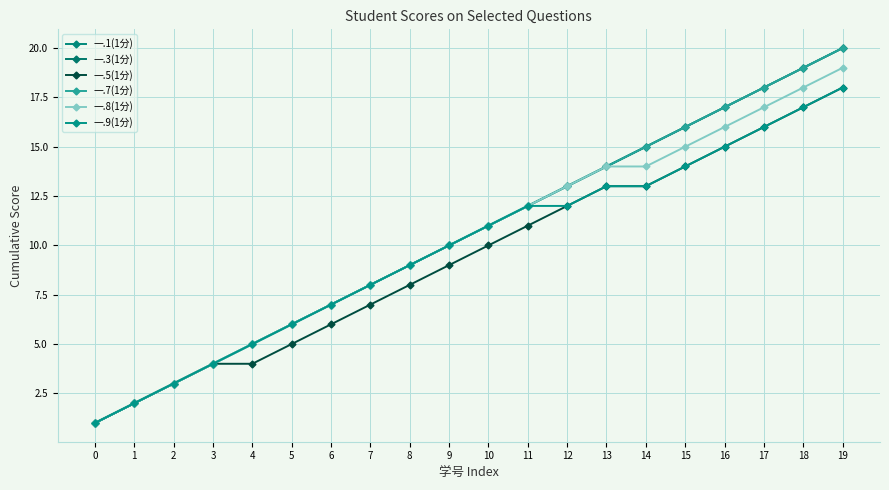

Which series has the largest range (max minus min)?

一.1(1分)